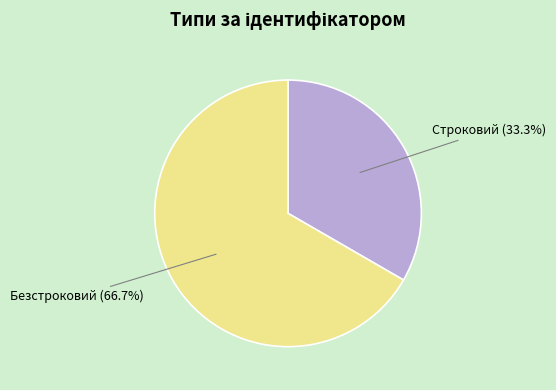

To the nearest percent, what percentage of the pie is Строковий?

33%